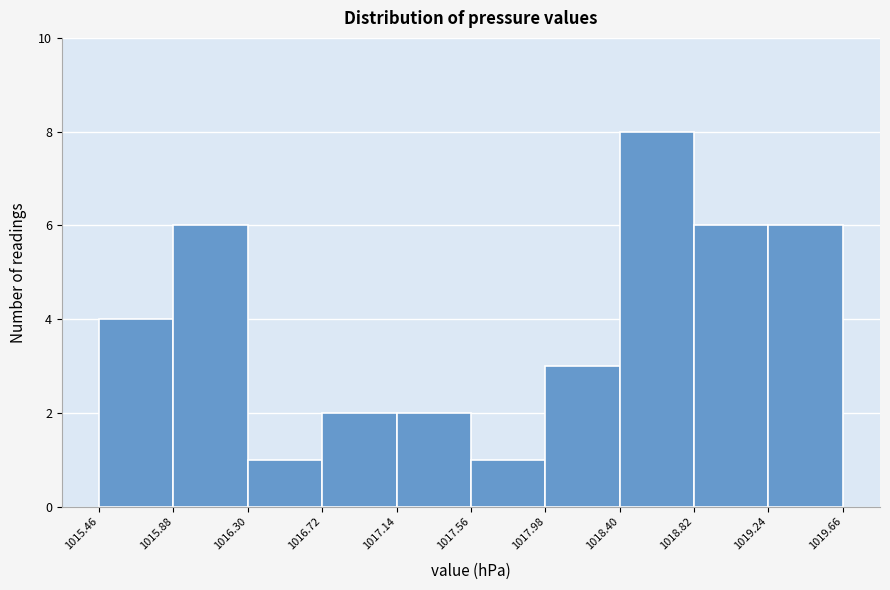

Over which range of the x-axis is the bar tallest?

1018.40 to 1018.82